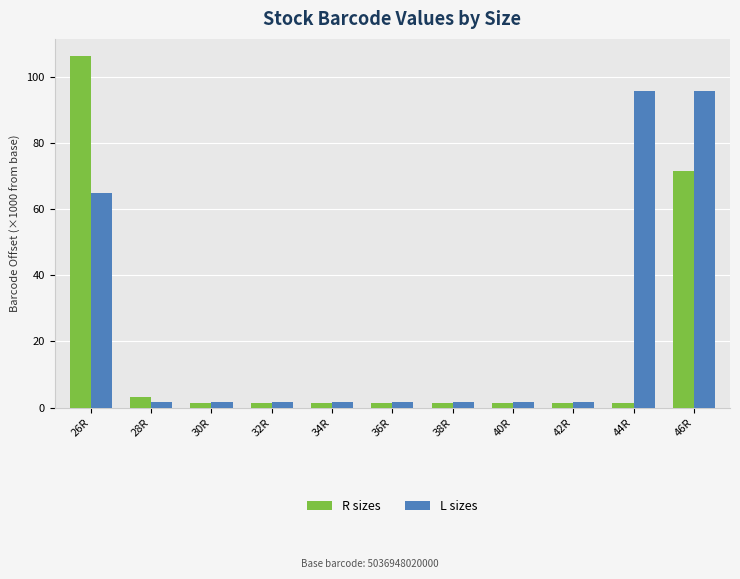

Is the value of L sizes at 36R greater than the value of R sizes at 46R?

No